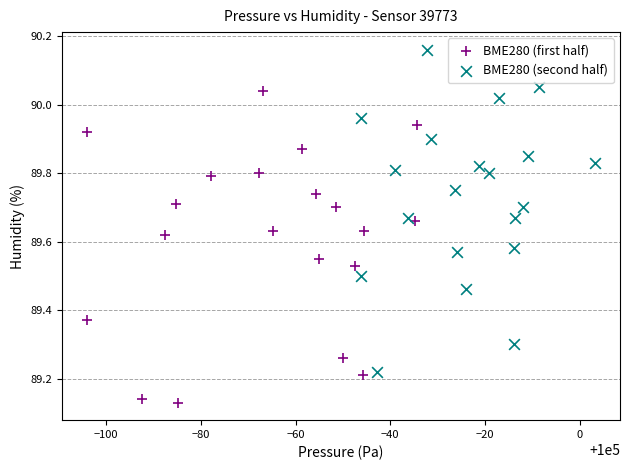

What are all the series names shown in the legend?

BME280 (first half), BME280 (second half)